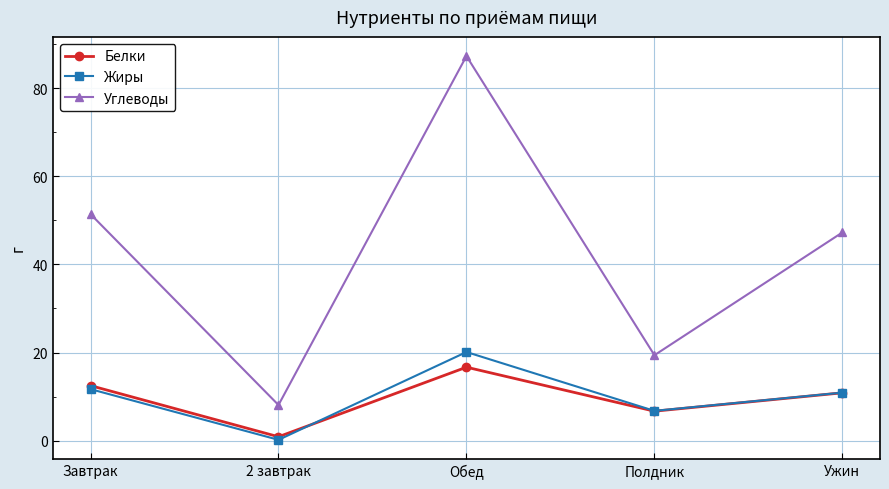

What is the difference between the highest and lowest values at Завтрак?

39.7